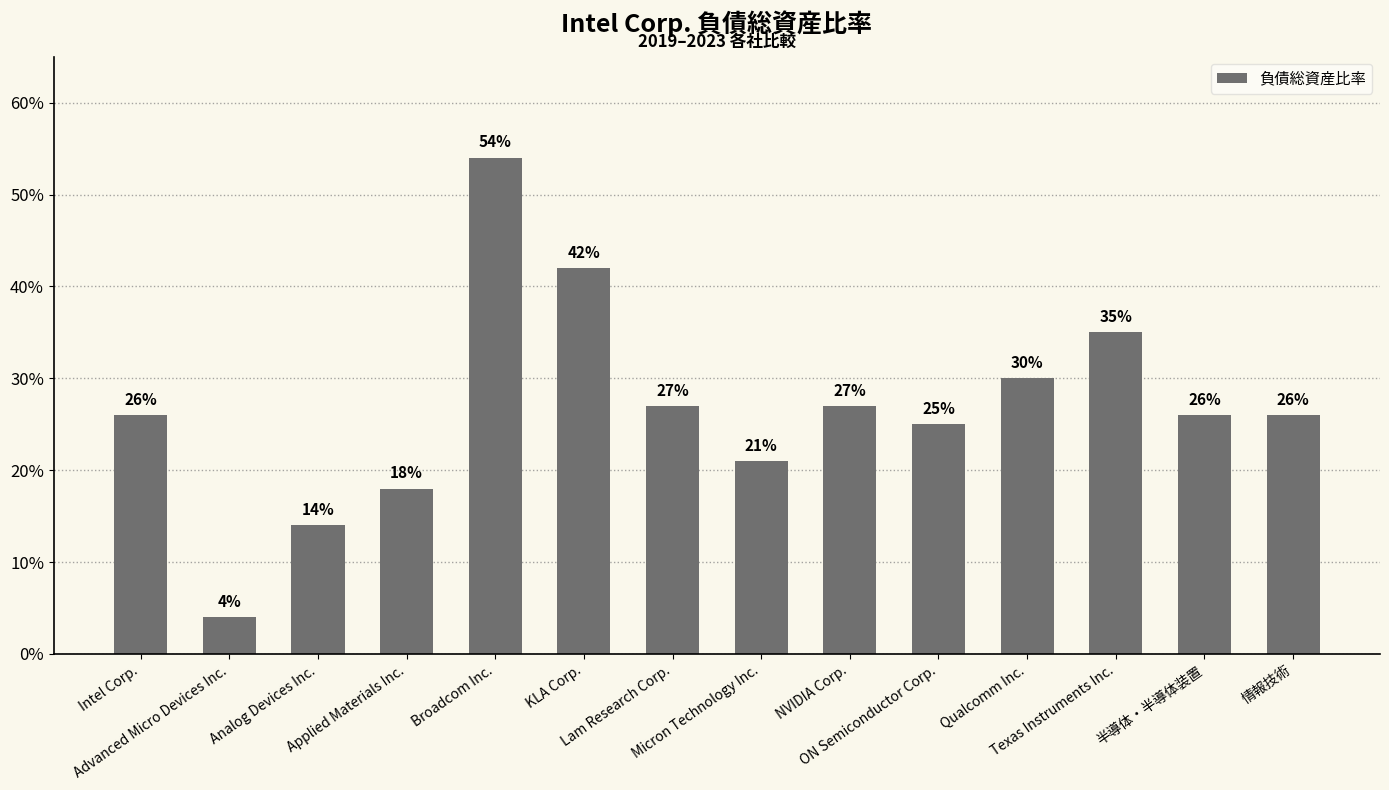

Reading left to right, what are all the values shown in this chart?

Intel Corp.=0.3	Advanced Micro Devices Inc.=0.0	Analog Devices Inc.=0.1	Applied Materials Inc.=0.2	Broadcom Inc.=0.5	KLA Corp.=0.4	Lam Research Corp.=0.3	Micron Technology Inc.=0.2	NVIDIA Corp.=0.3	ON Semiconductor Corp.=0.2	Qualcomm Inc.=0.3	Texas Instruments Inc.=0.3	半導体・半導体装置=0.3	情報技術=0.3